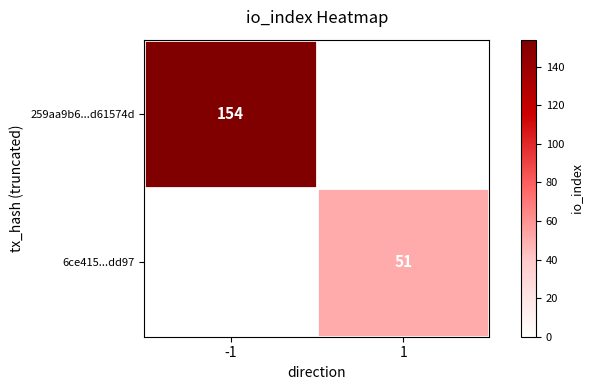

True or false: 6ce415...dd97 has a value of 51 at 1.

True